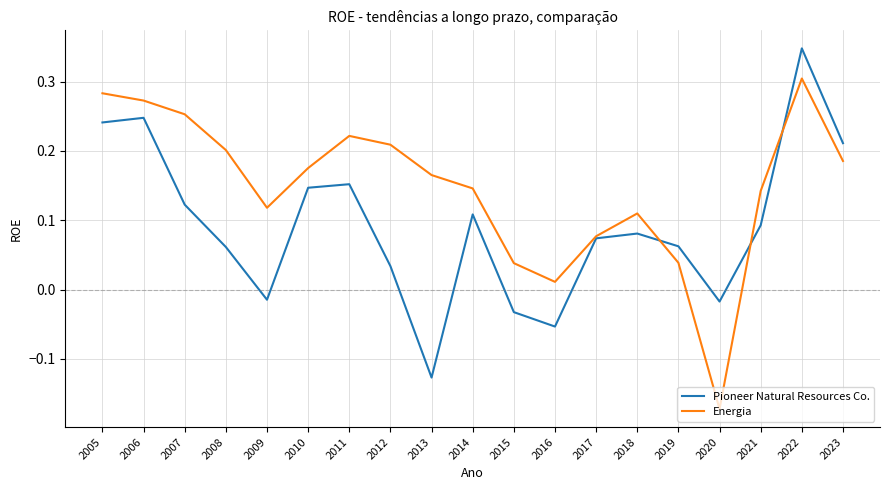

Is it true that Energia equals 0.1 at 2012?

False